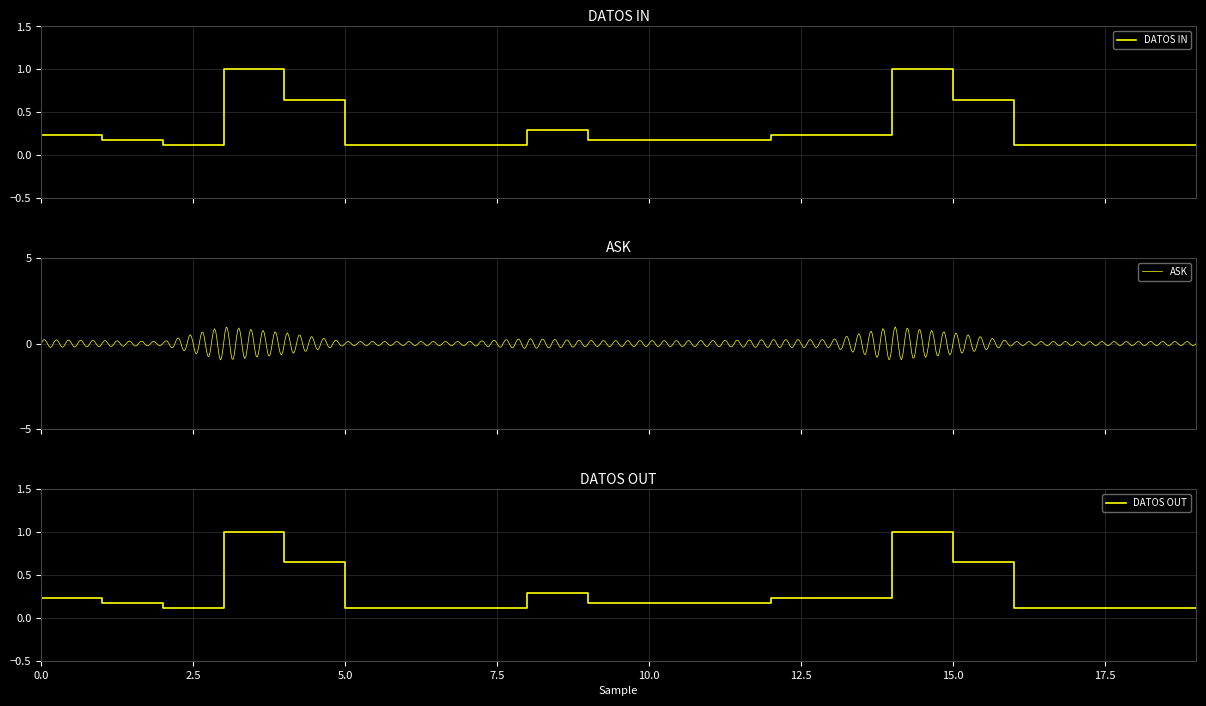

Reading right to left, extract all data points from this chart.

0.1	0.1	0.1	0.1	0.6	1.0	0.2	0.2	0.2	0.2	0.2	0.3	0.1	0.1	0.1	0.6	1.0	0.1	0.2	0.2